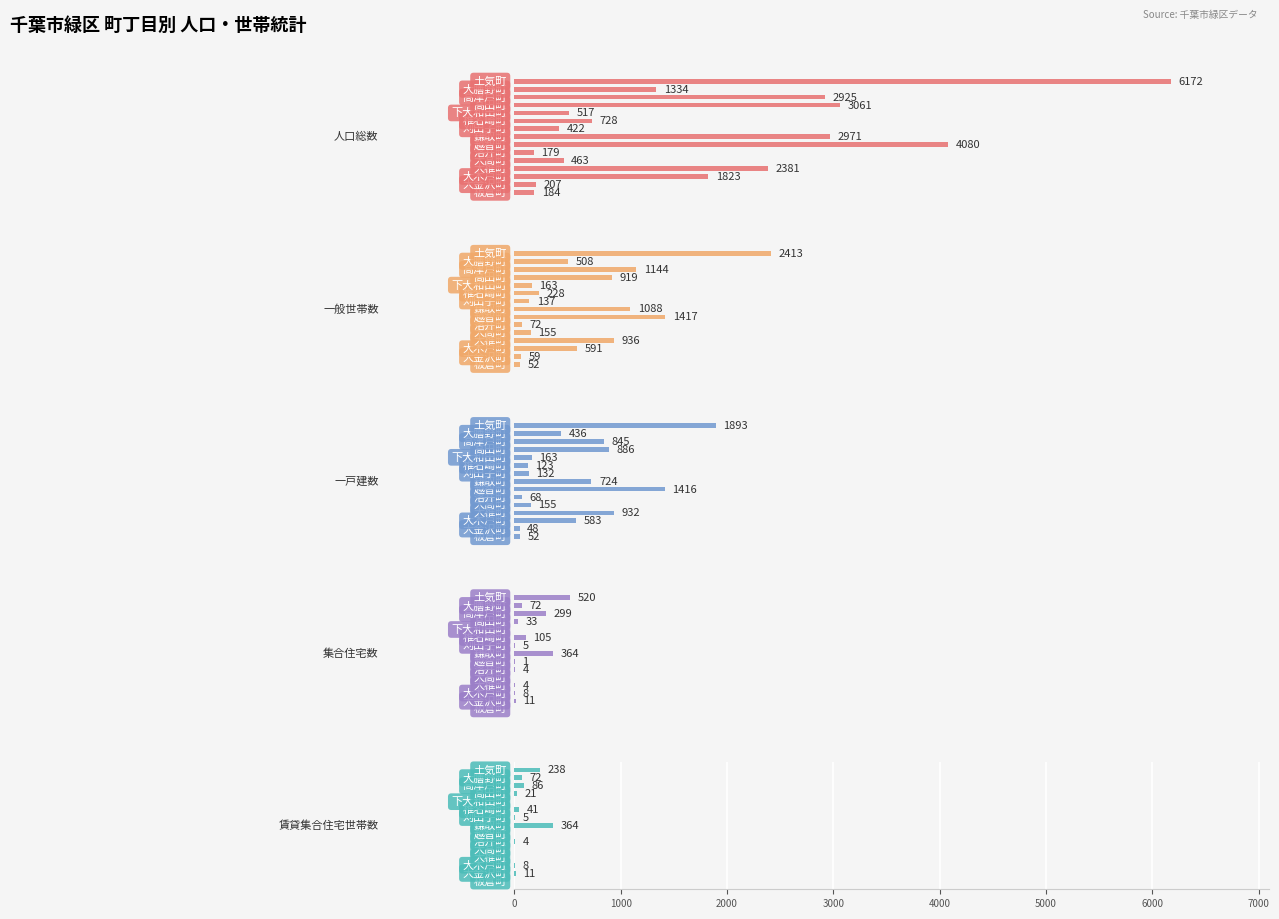

True or false: 一般世帯数 has a value of 1527 at 11.

False